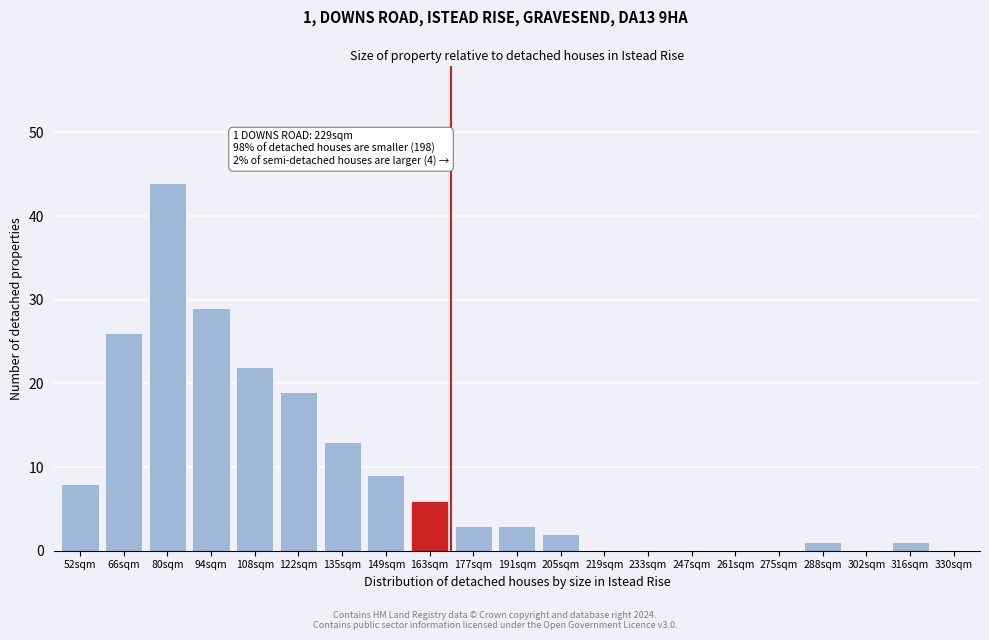

Reading right to left, transcribe all the data shown in this chart.

330sqm=0	316sqm=1	302sqm=0	288sqm=1	275sqm=0	261sqm=0	247sqm=0	233sqm=0	219sqm=0	205sqm=2	191sqm=3	177sqm=3	163sqm=6	149sqm=9	135sqm=13	122sqm=19	108sqm=22	94sqm=29	80sqm=44	66sqm=26	52sqm=8